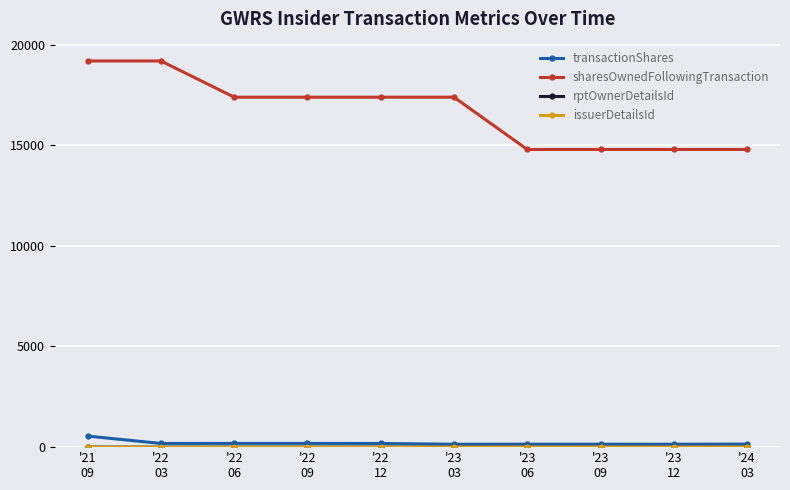

At how many categories does at least one series exceed 5799?

10